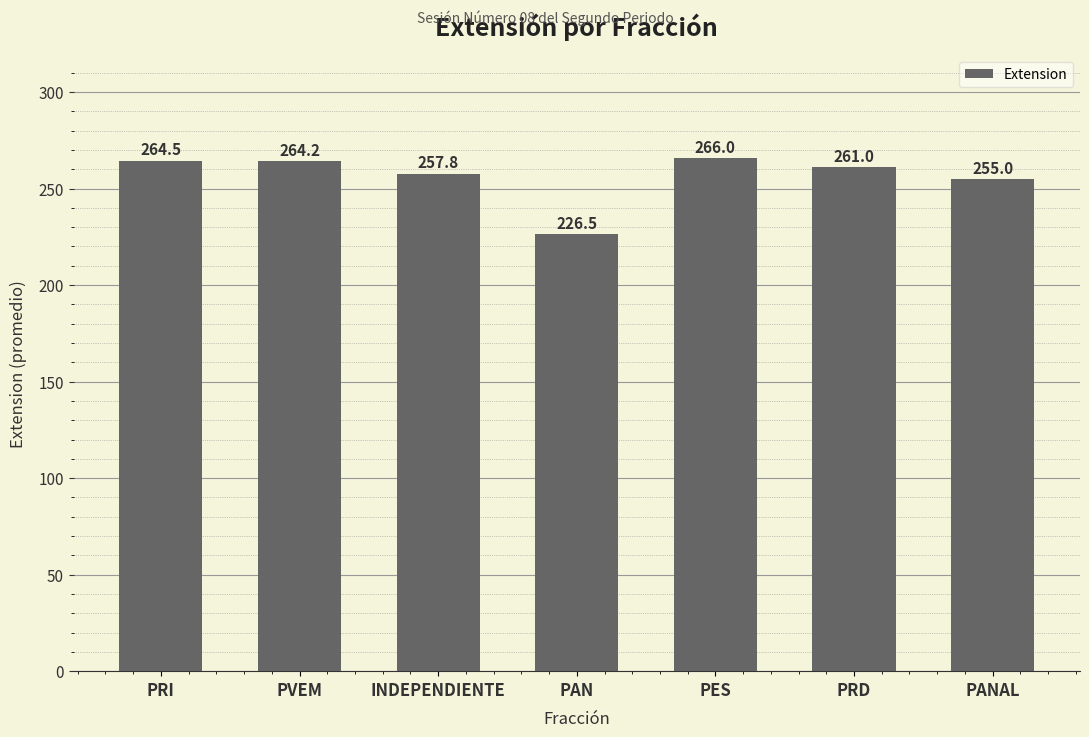

How many data points are less than 261?

3